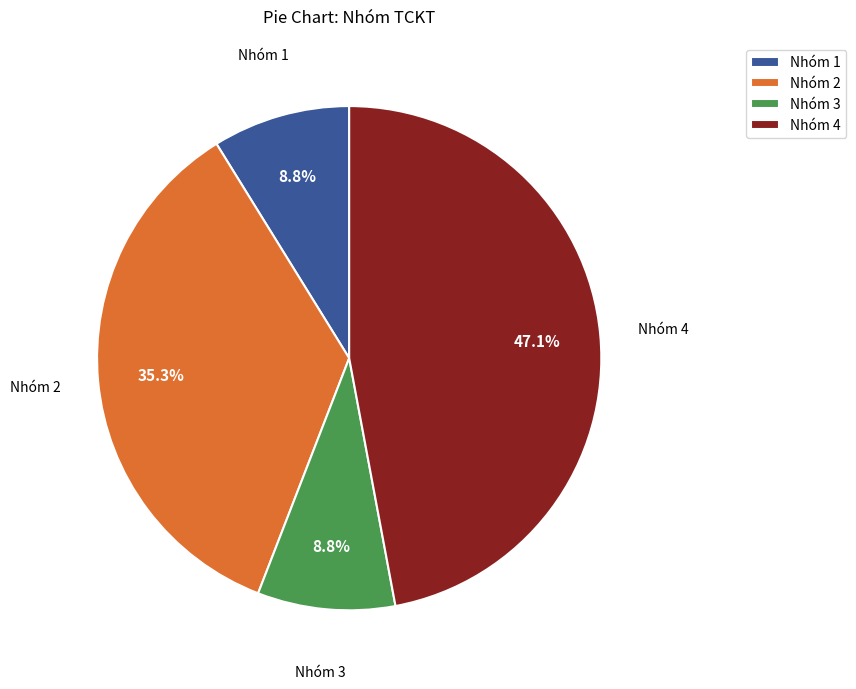

Is there a majority slice in this chart?

No